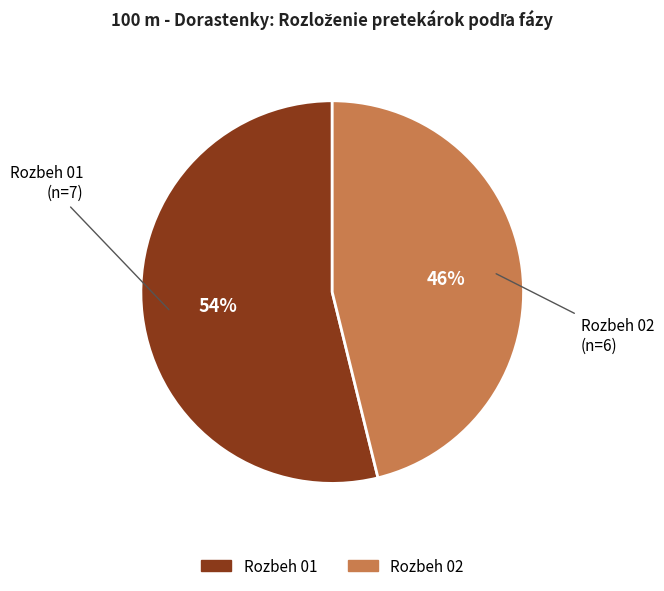

How many segments does this pie chart have?

2